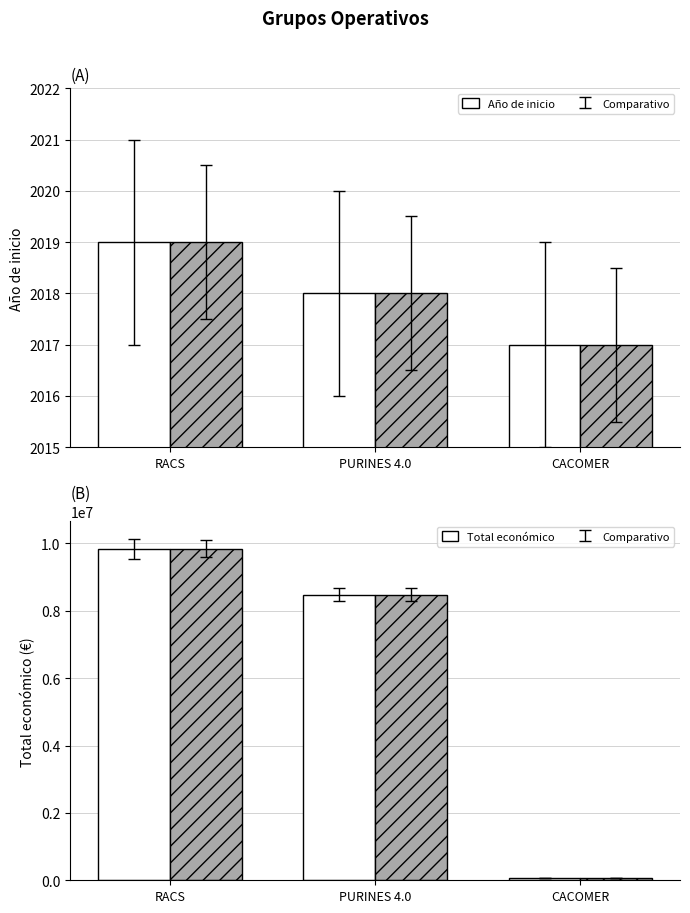

True or false: Total económico (alt) has a value of 104519 at CACOMER.

False